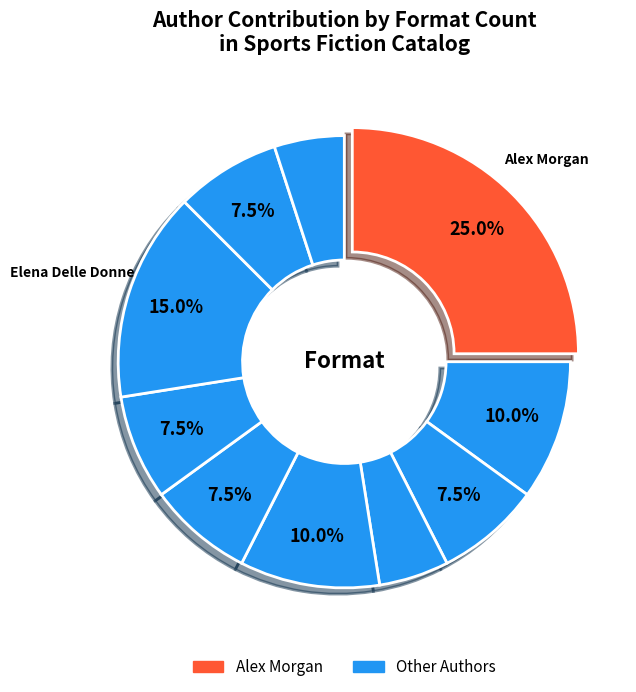

How many slices are in this pie chart?

10